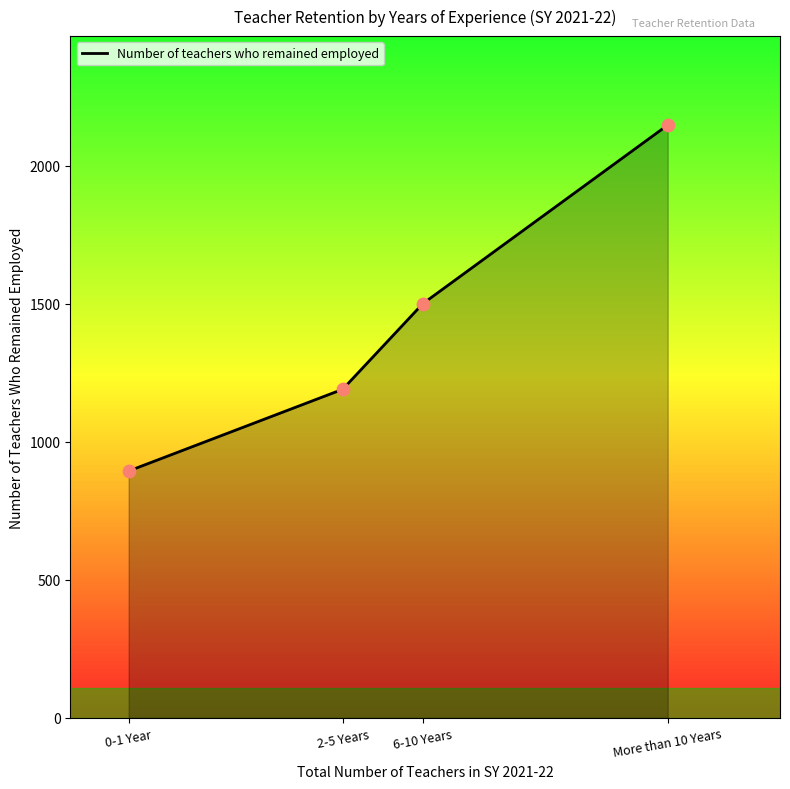

Between More than 10 Years and 0-1 Year, which is larger?

More than 10 Years